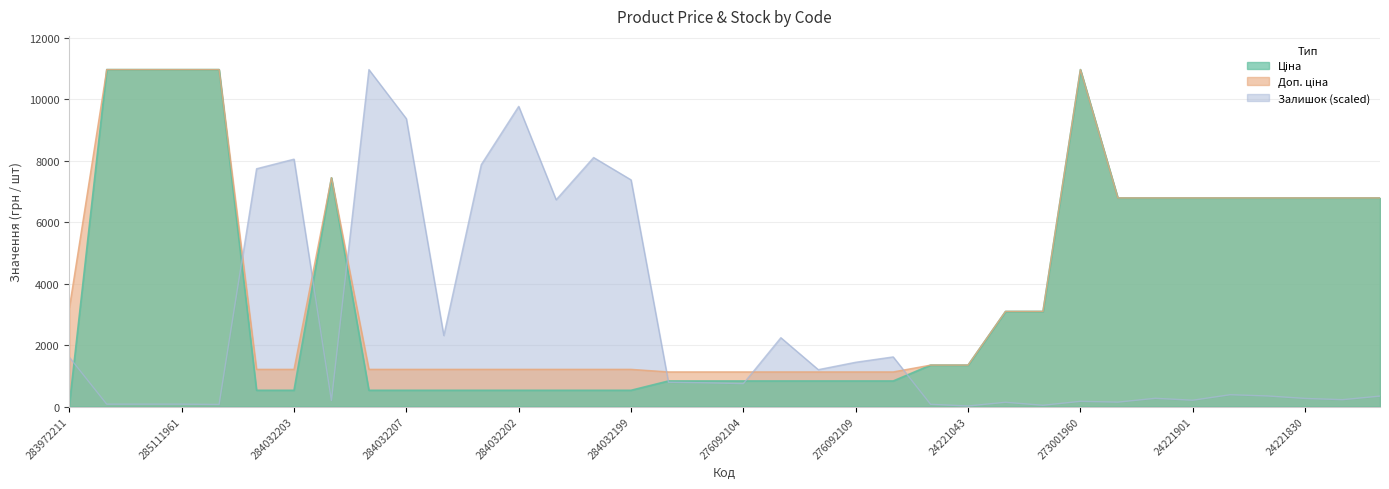

Which category has the highest value in the Доп. ціна series?

285112220